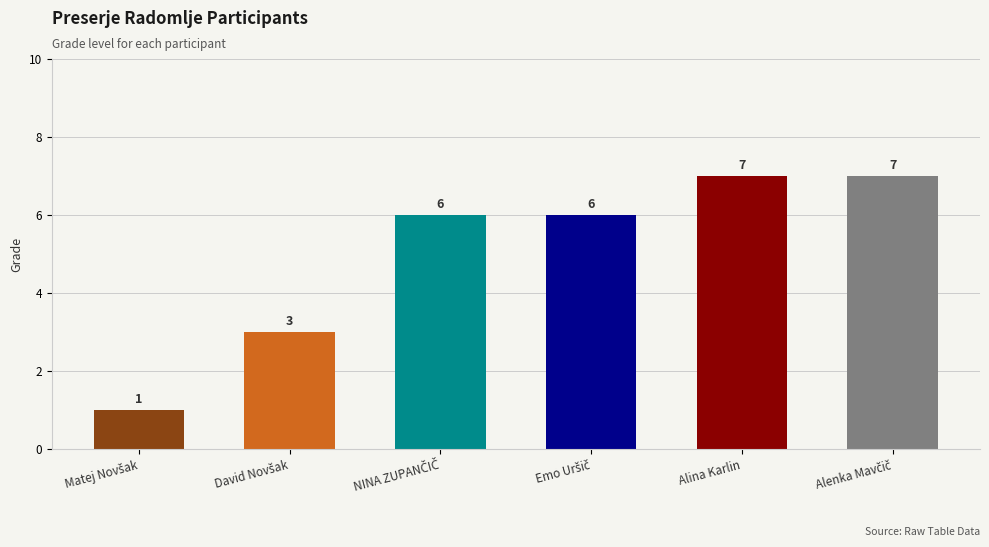

Reading right to left, transcribe all the data shown in this chart.

7	7	6	6	3	1